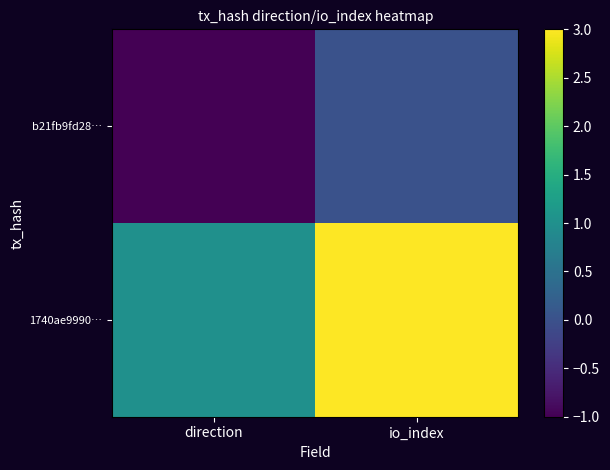

Reading left to right, transcribe all the data shown in this chart.

b21fb9fd28…: direction=-1	io_index=0
1740ae9990…: direction=1	io_index=3